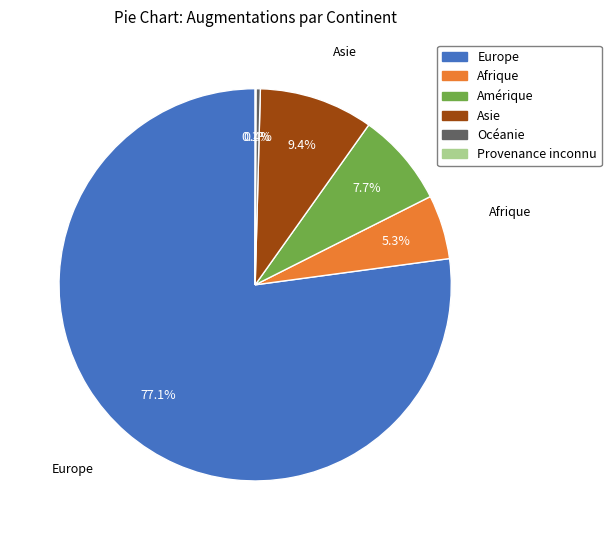

What percentage is the Afrique slice, to the nearest percent?

5%